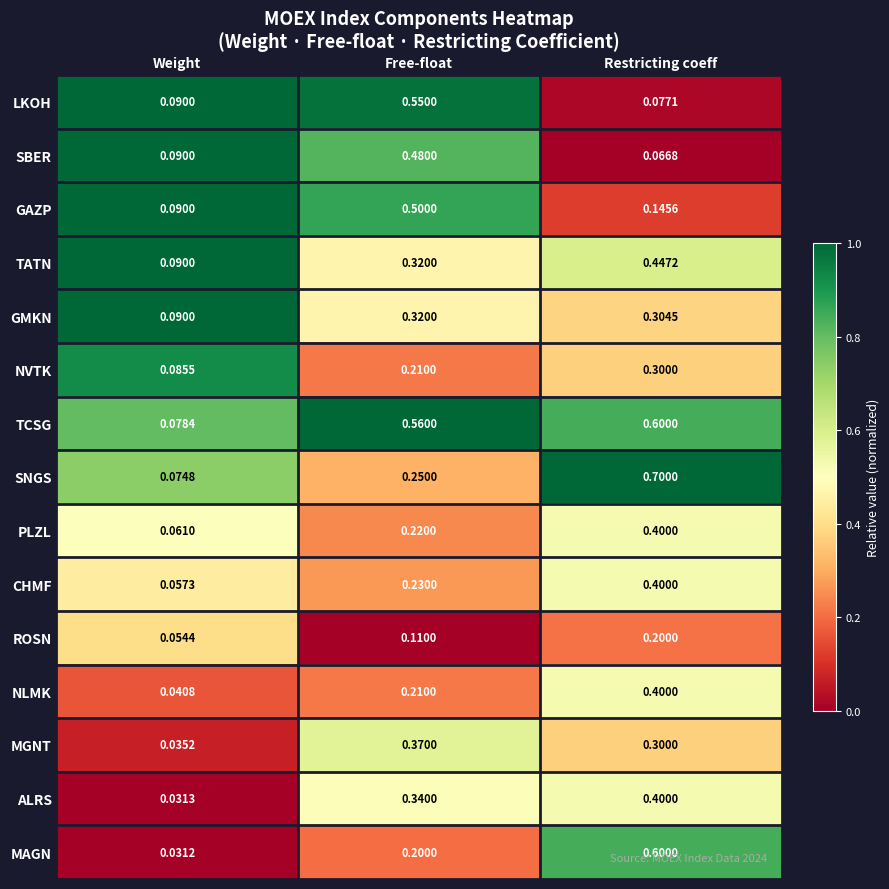

Rank the categories by ROSN value from lowest to highest.

Weight, Free-float, Restricting coeff